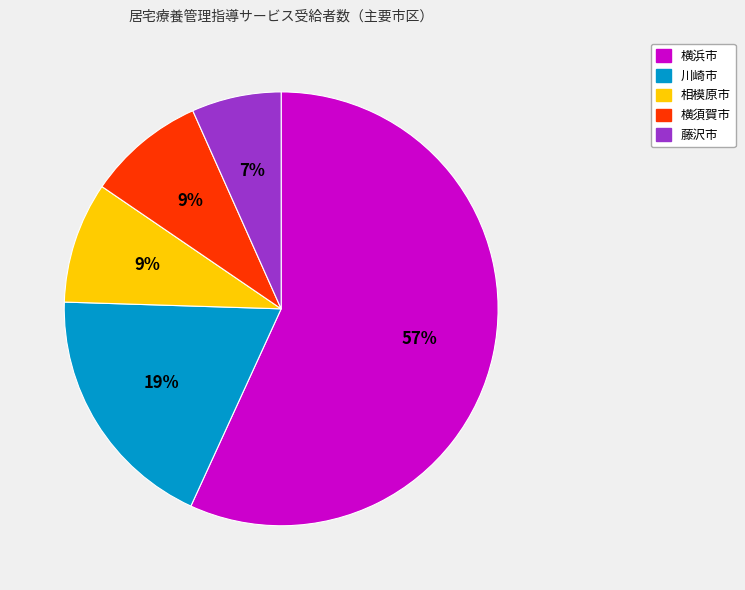

Is there a majority slice in this chart?

Yes